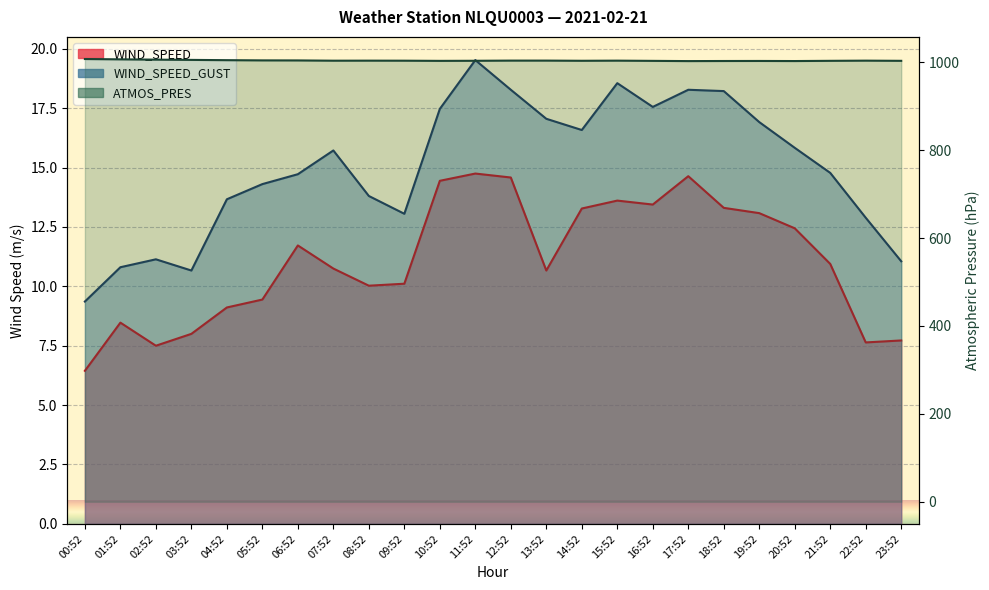

Where does the WIND_SPEED series first go above 10?

06:52